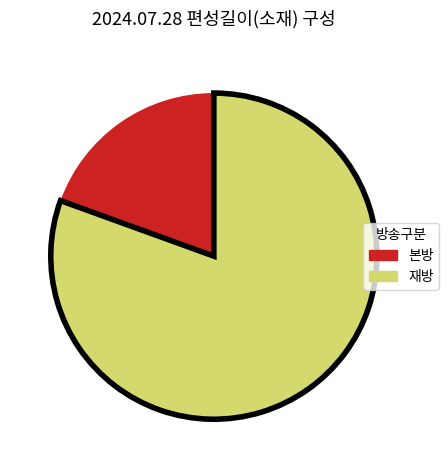

Is there a majority slice in this chart?

Yes